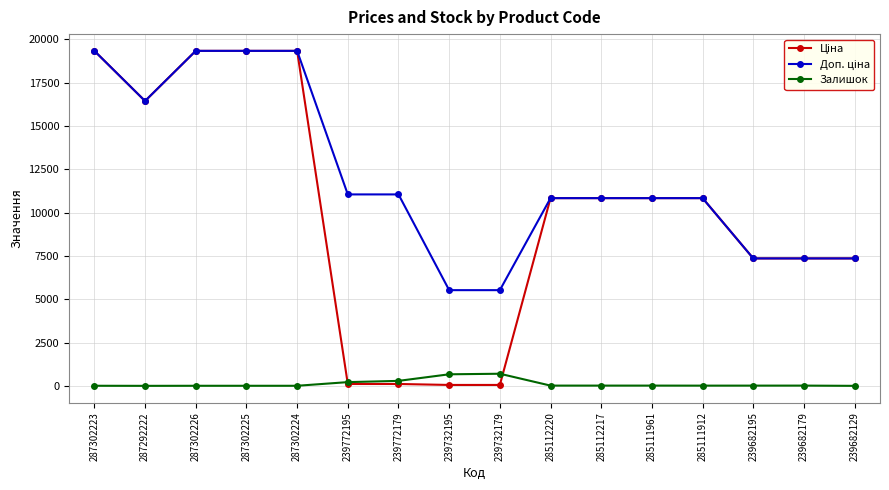

At how many categories does at least one series exceed 15086?

5